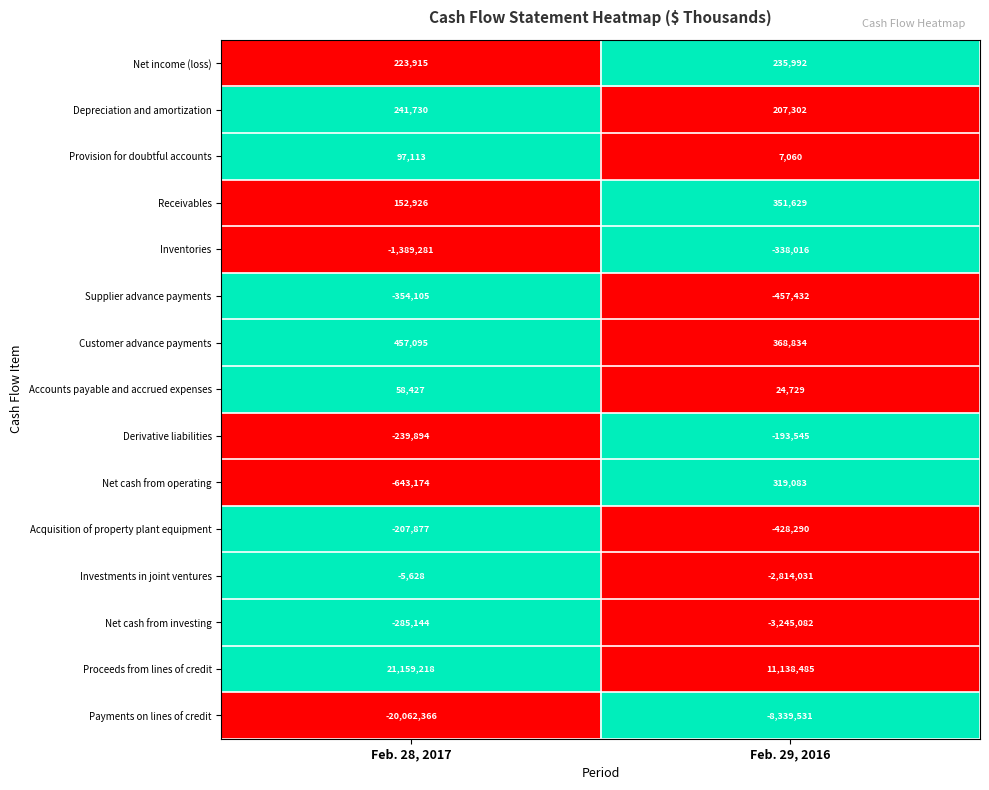

At which label does Payments on lines of credit reach its peak?

Feb. 29, 2016